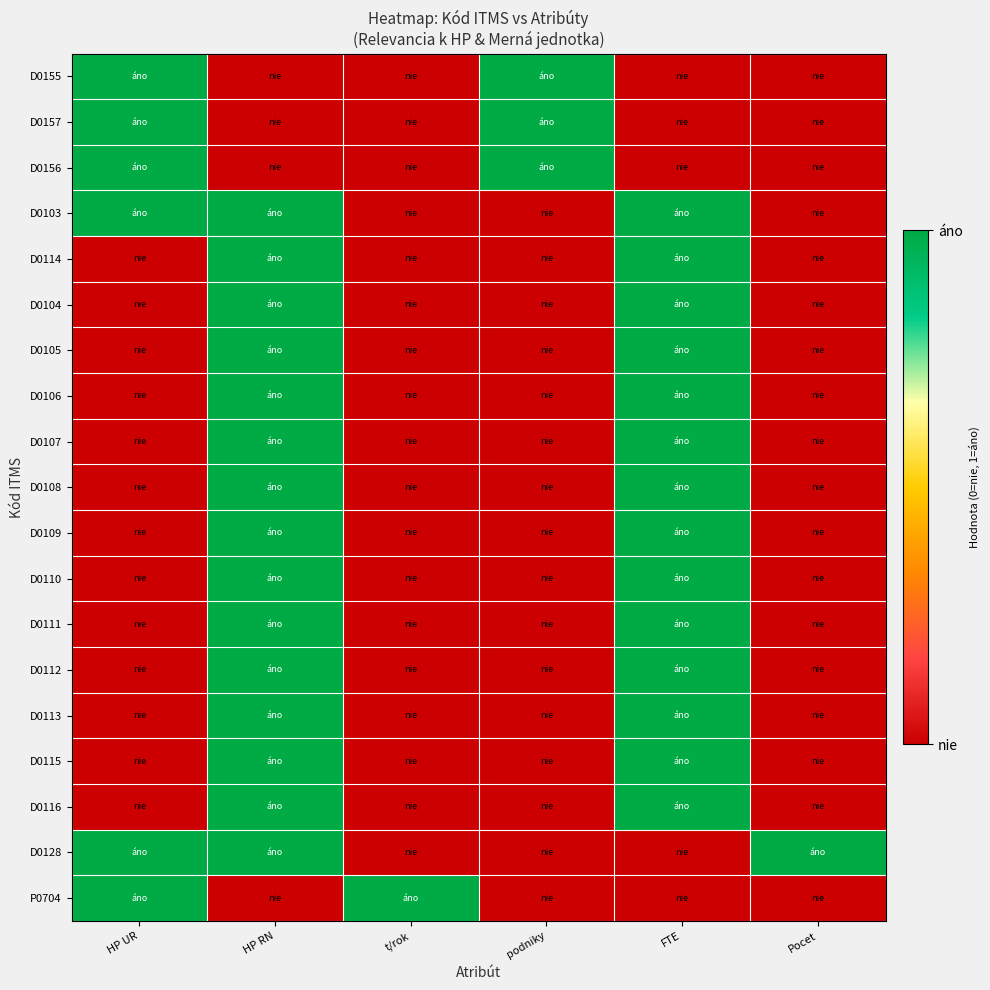

Which series has the largest total across all categories?

D0103